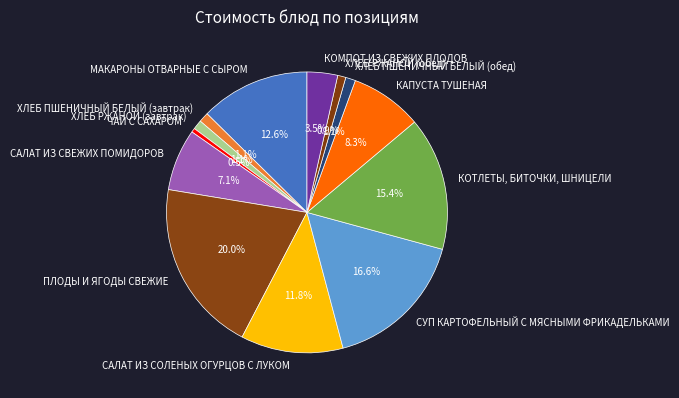

To the nearest percent, what portion does КОТЛЕТЫ, БИТОЧКИ, ШНИЦЕЛИ represent?

15%